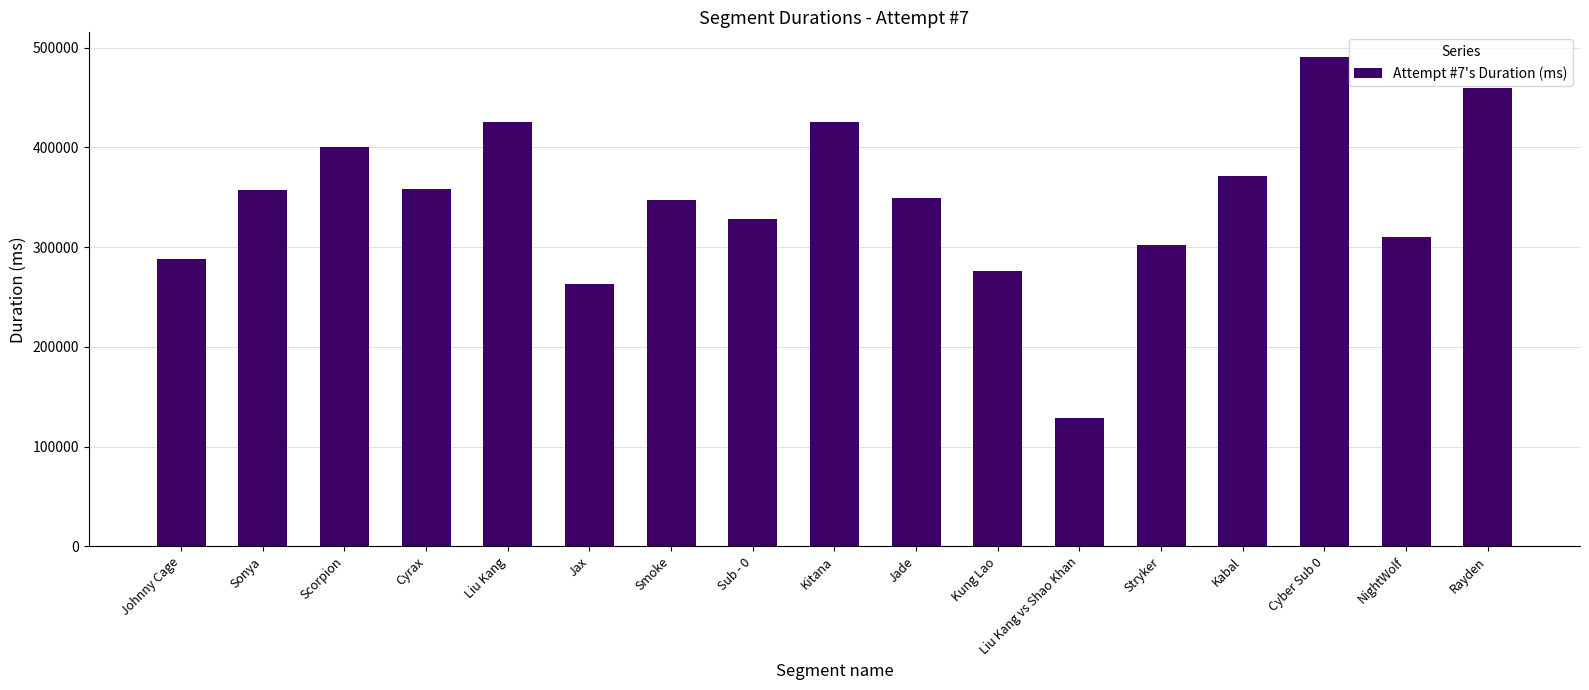

The value at Kitana is 180336. True or false?

False